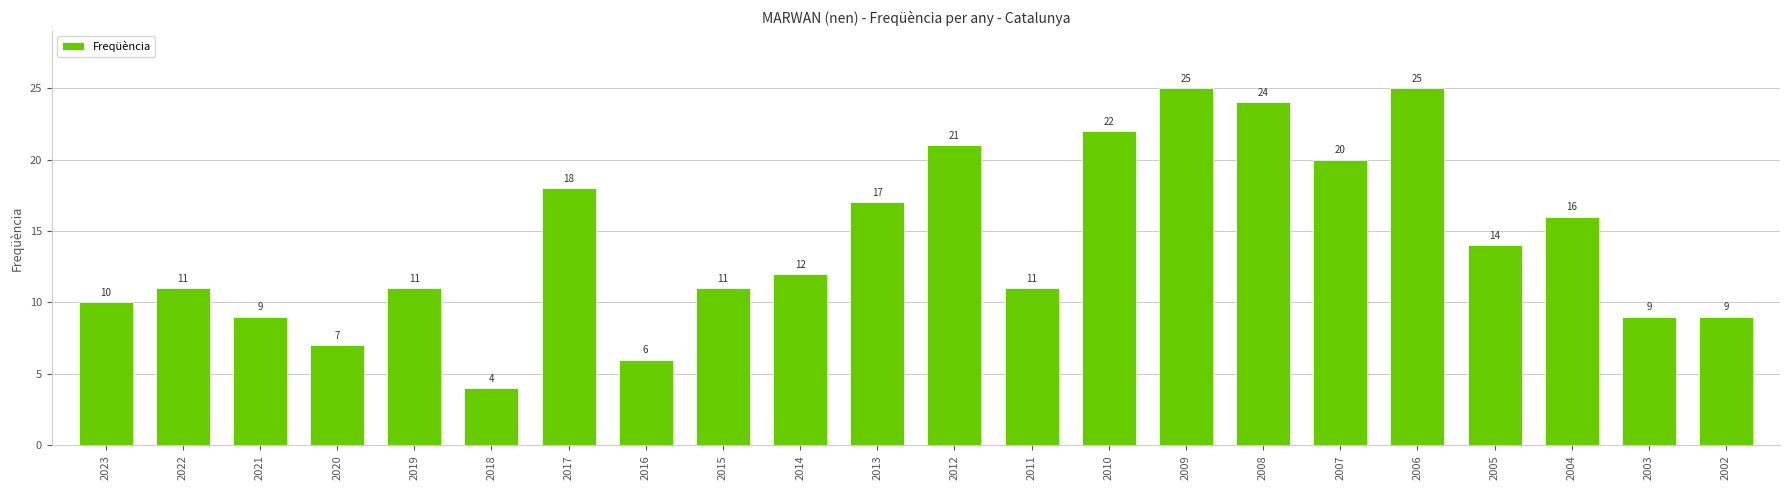

What is the value of the 6th bar from the left?

4